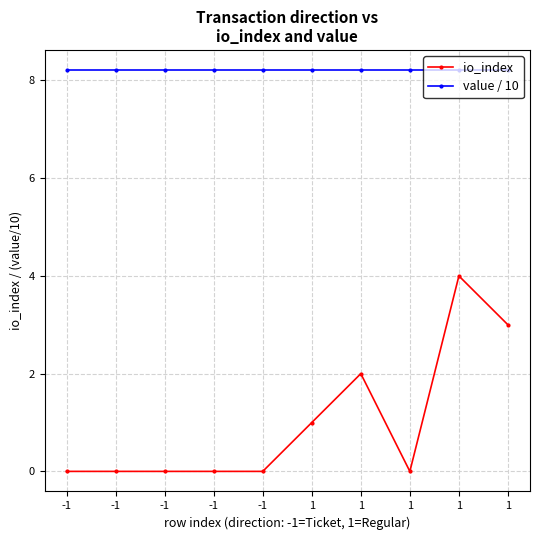

How many series are shown in this chart?

2